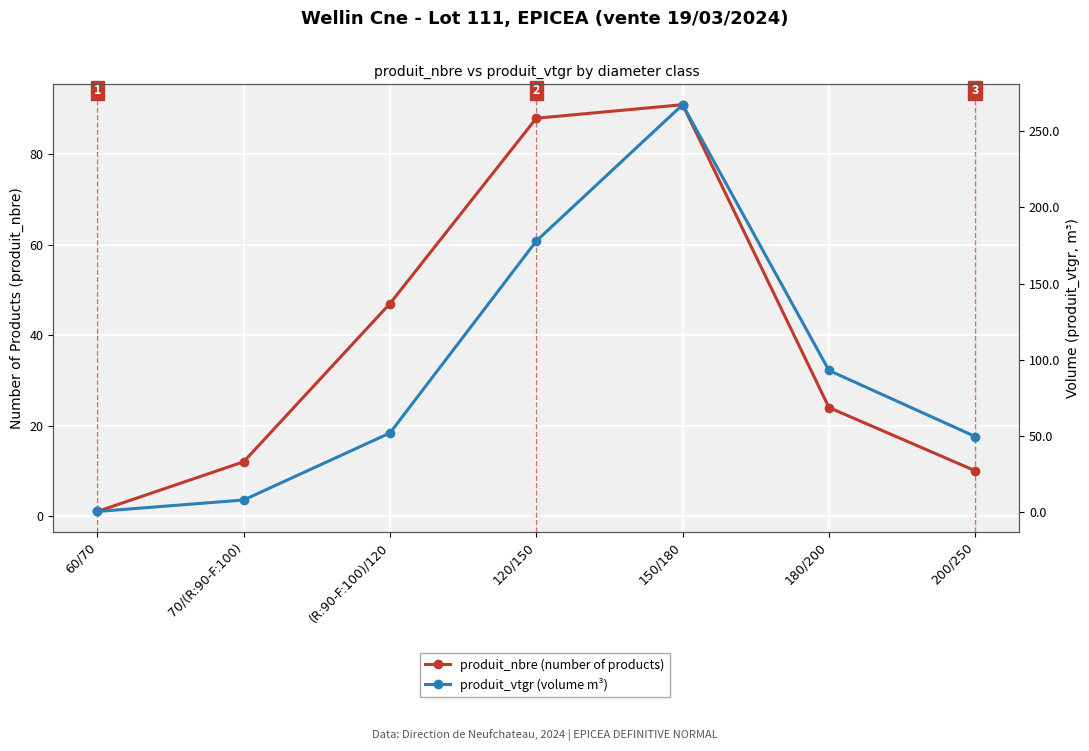

Where is the first local maximum for produit_nbre (number of products)?

150/180